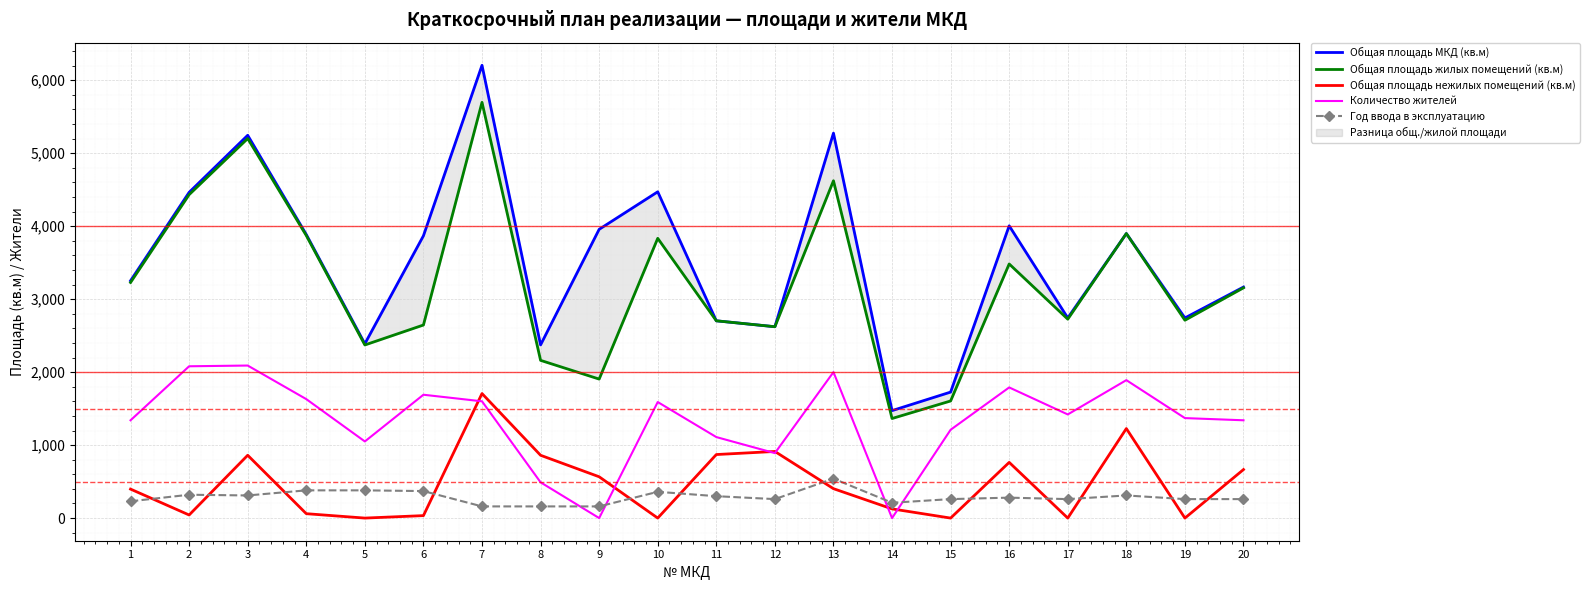

What is the value of the Общая площадь нежилых помещений (кв.м) point at the 8th from the left?

860.5